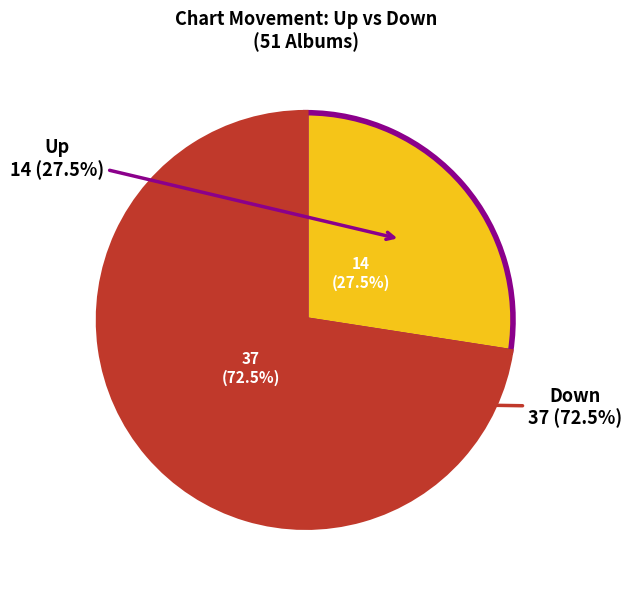

What is the change in value from Up to Down?

+23